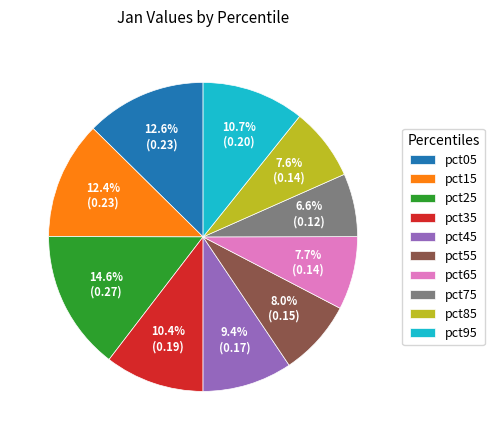

Is there any slice that represents more than half of the pie?

No